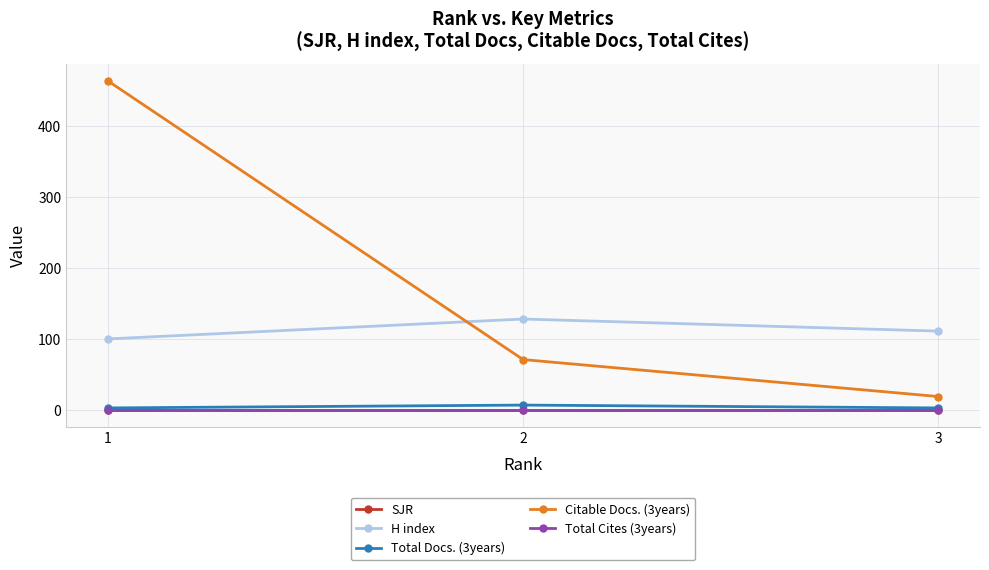

Reading right to left, extract all data points from this chart.

SJR: 0	0	0
H index: 111	128	100
Total Docs. (3years): 3	7	3
Citable Docs. (3years): 19	71	463
Total Cites (3years): 0	0	0